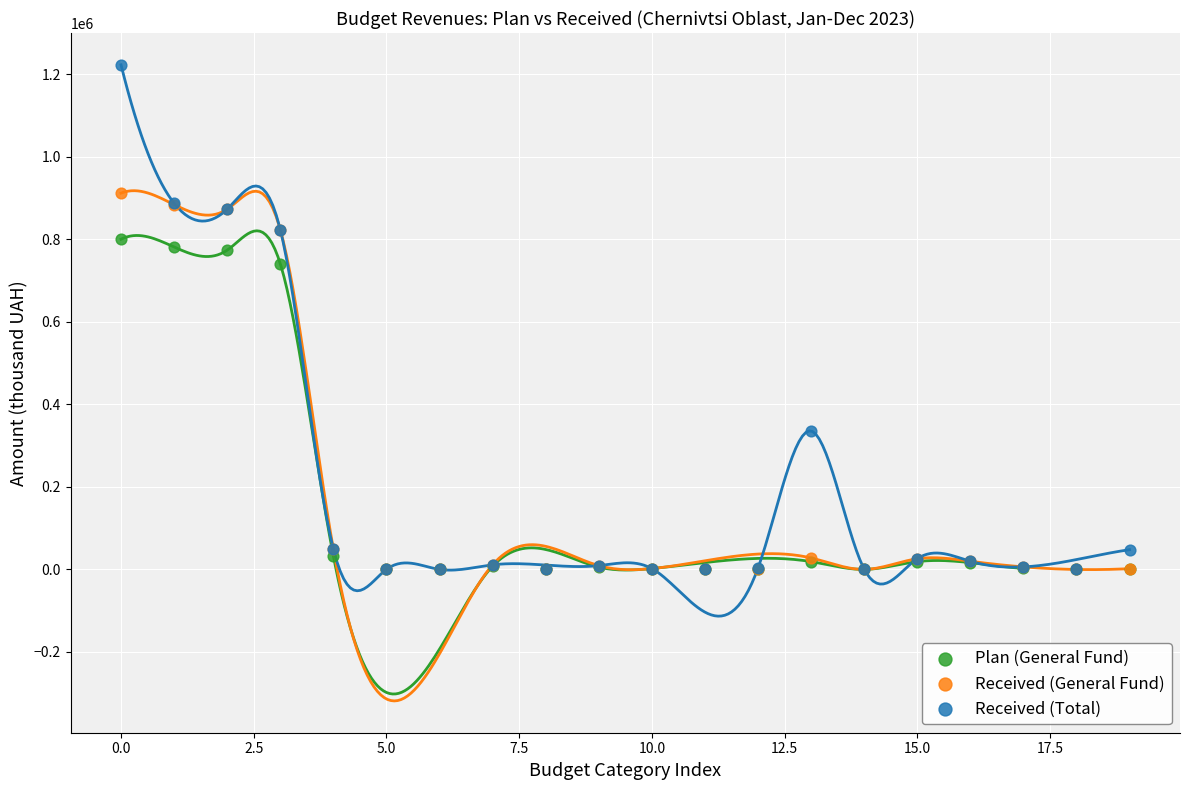

In the Plan (General Fund) series, what Y value is closest to 400000?

740714.9